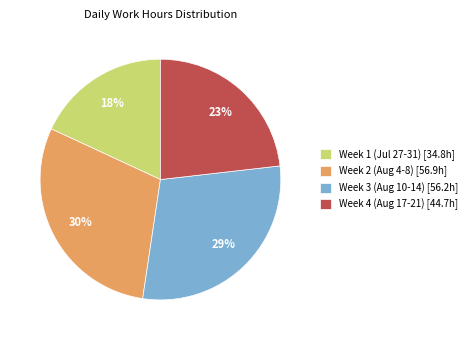

Combined, do Week 1 (Jul 27-31) [34.8h] and Week 3 (Aug 10-14) [56.2h] account for over 50%?

No